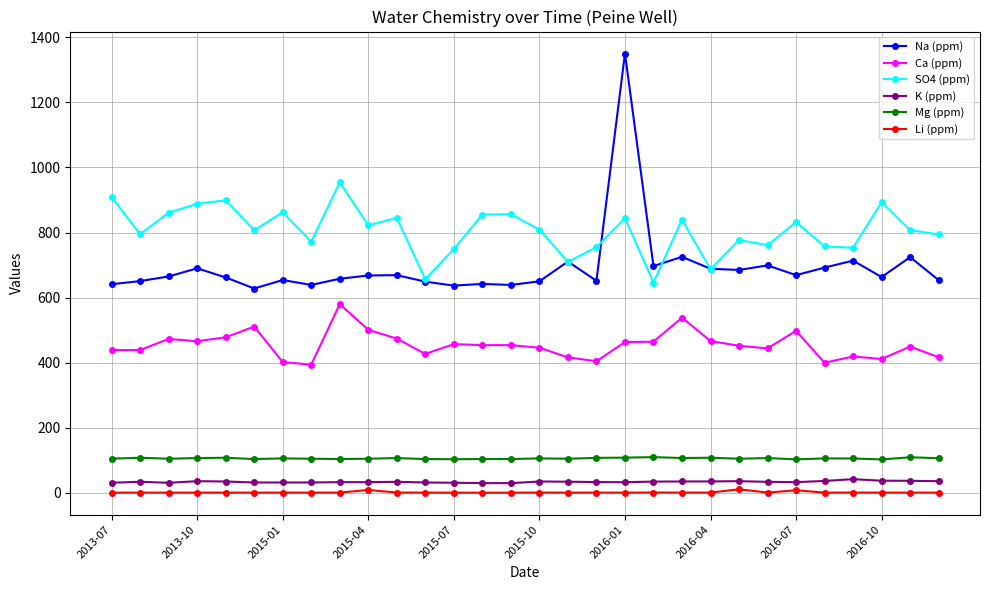

True or false: K (ppm) has more than 1 points higher than both neighbors.

True